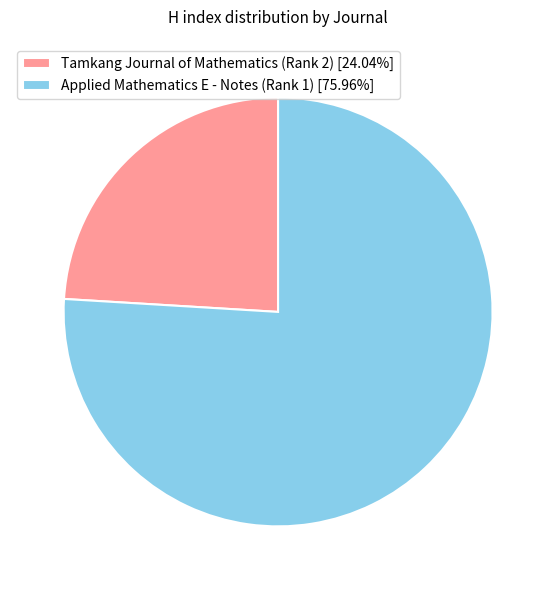

True or false: Applied Mathematics E - Notes (Rank 1) accounts for 76% of the total.

True